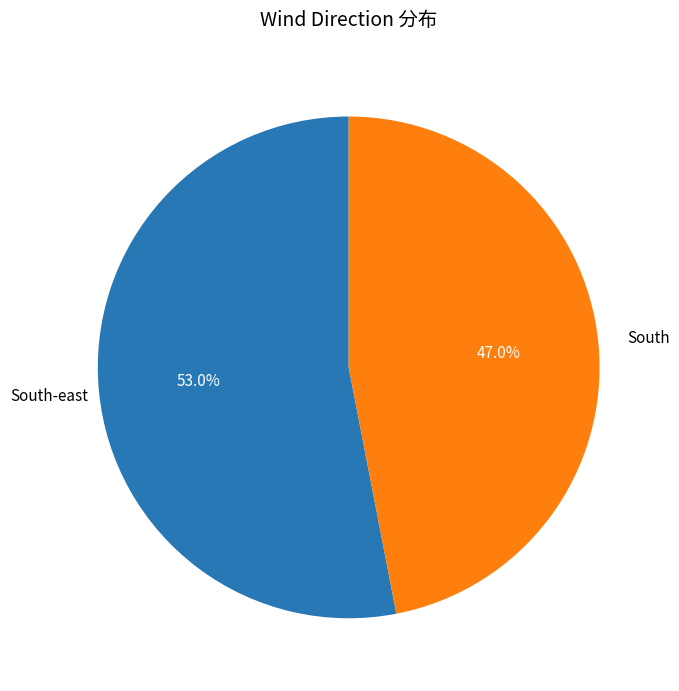

Is there any slice that represents more than half of the pie?

Yes